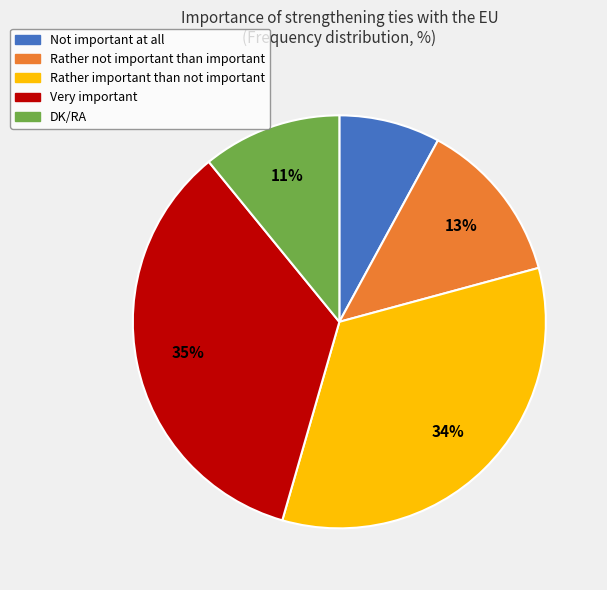

Approximately how many times larger is the value at Not important at all compared to DK/RA?

0.7